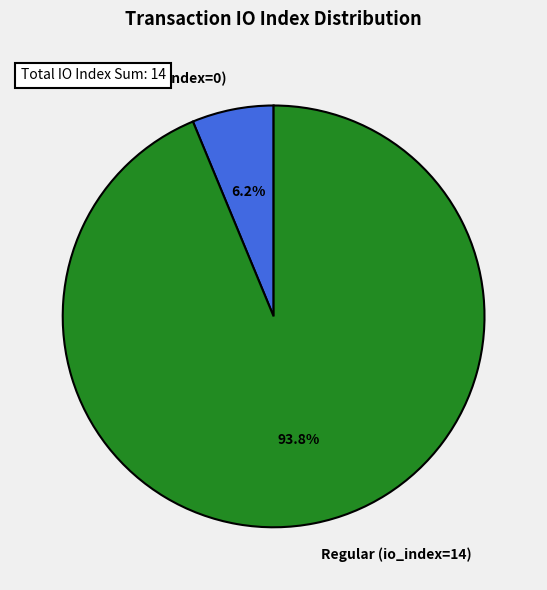

How many segments does this pie chart have?

2